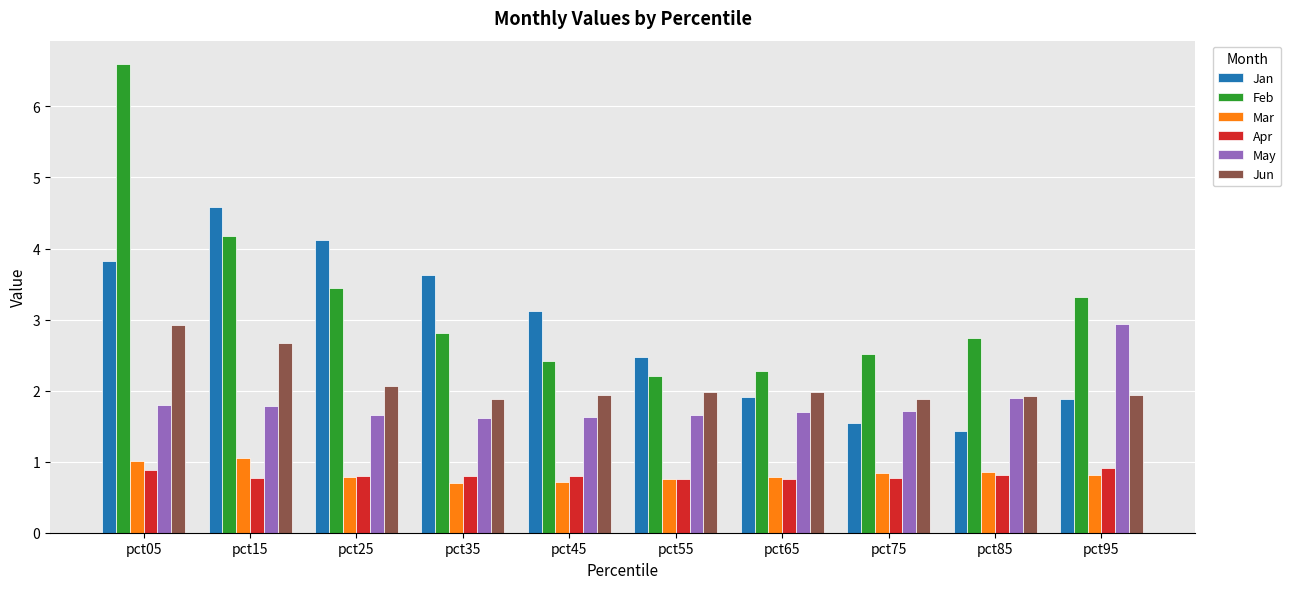

What is the sum of the Jun values at pct15 and pct95?

4.6